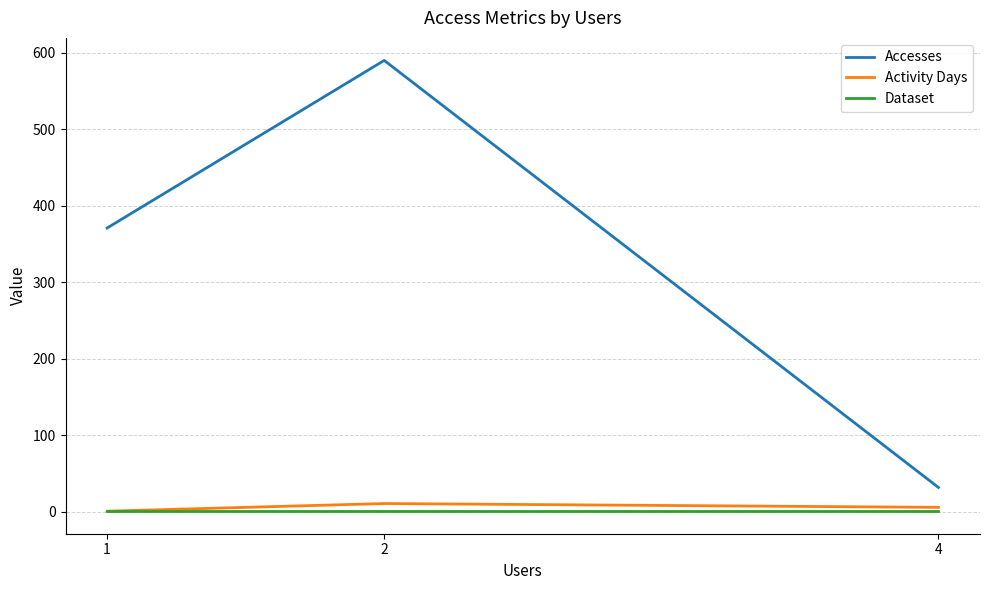

What is the total value across all series at 1?

373